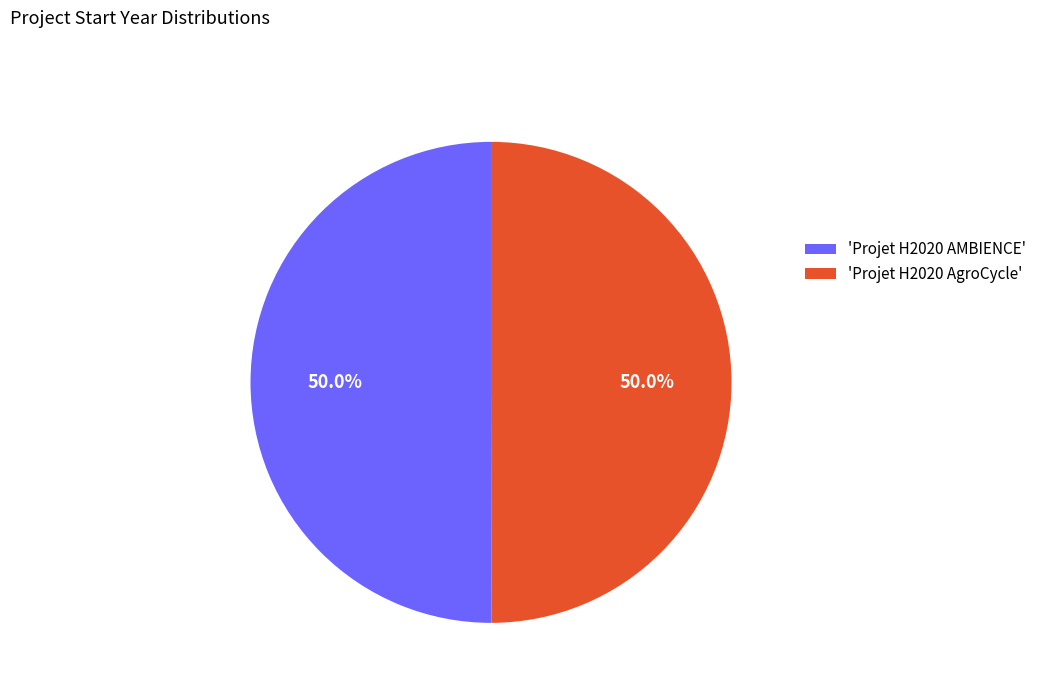

What percentage do 'Projet H2020 AgroCycle' and 'Projet H2020 AMBIENCE' together represent?

100.0%